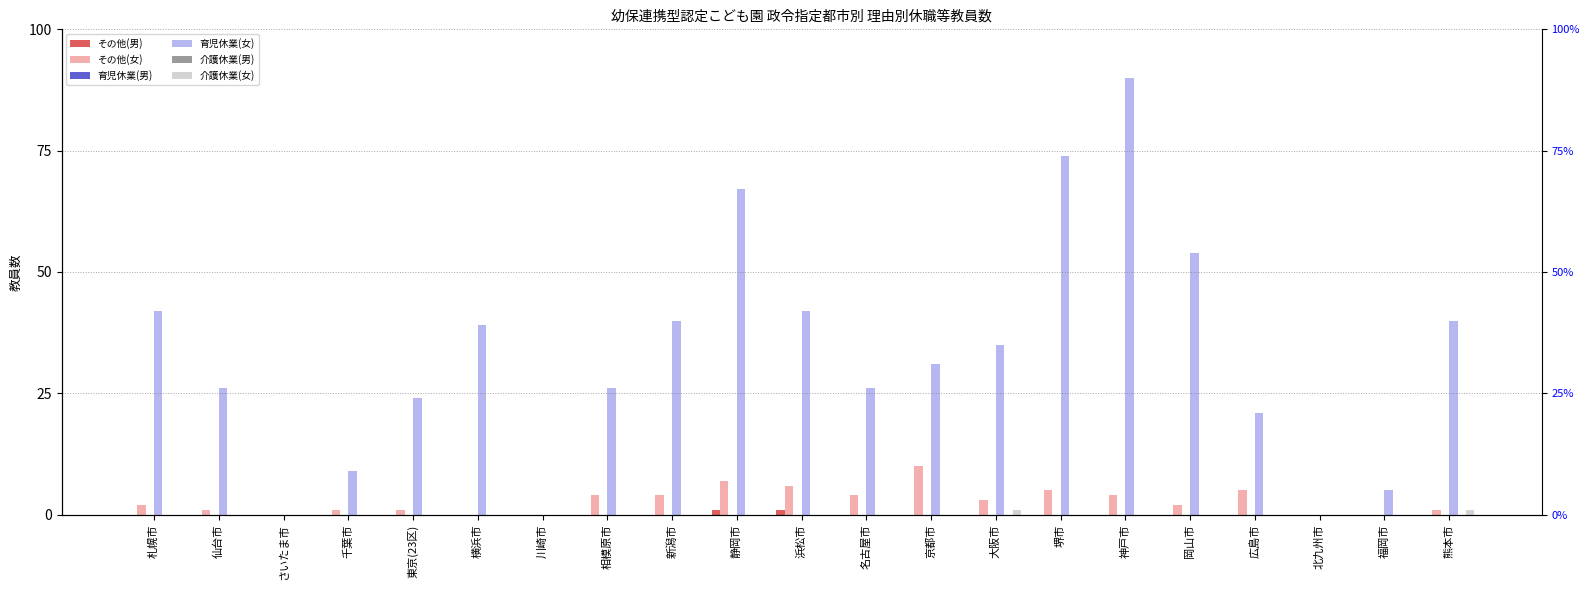

What is the label of the 3rd bar from the right?

北九州市